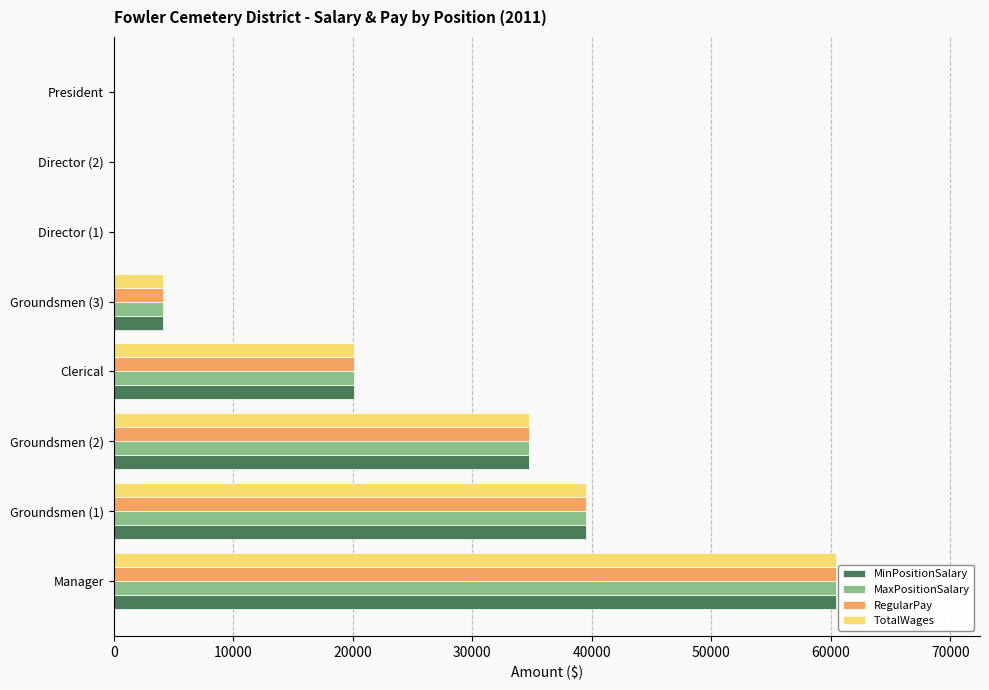

What is the sum of all MaxPositionSalary values?

158869